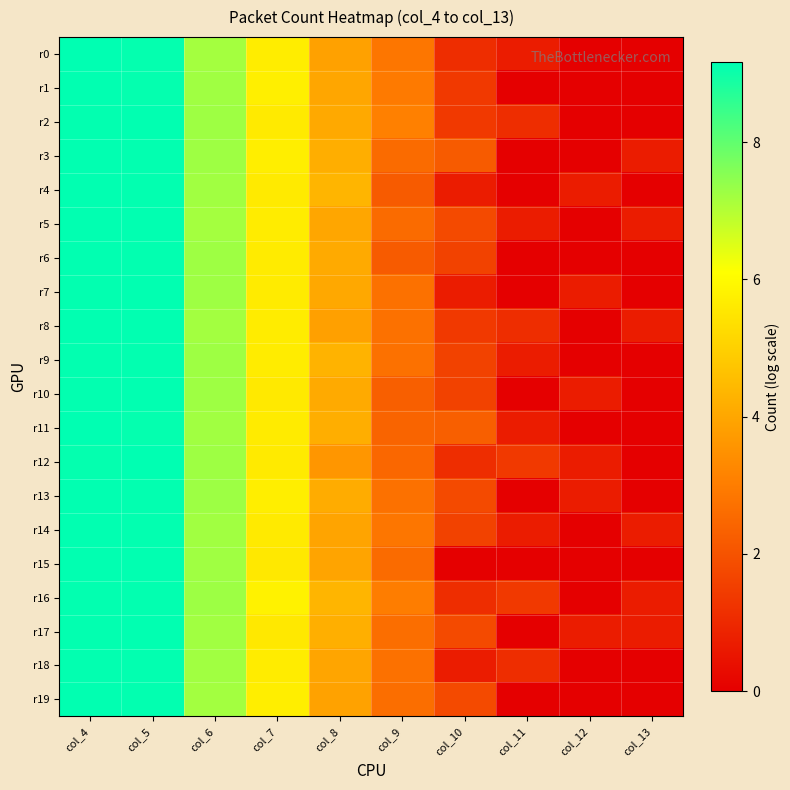

What is the total value across all series at col_13?

4.2